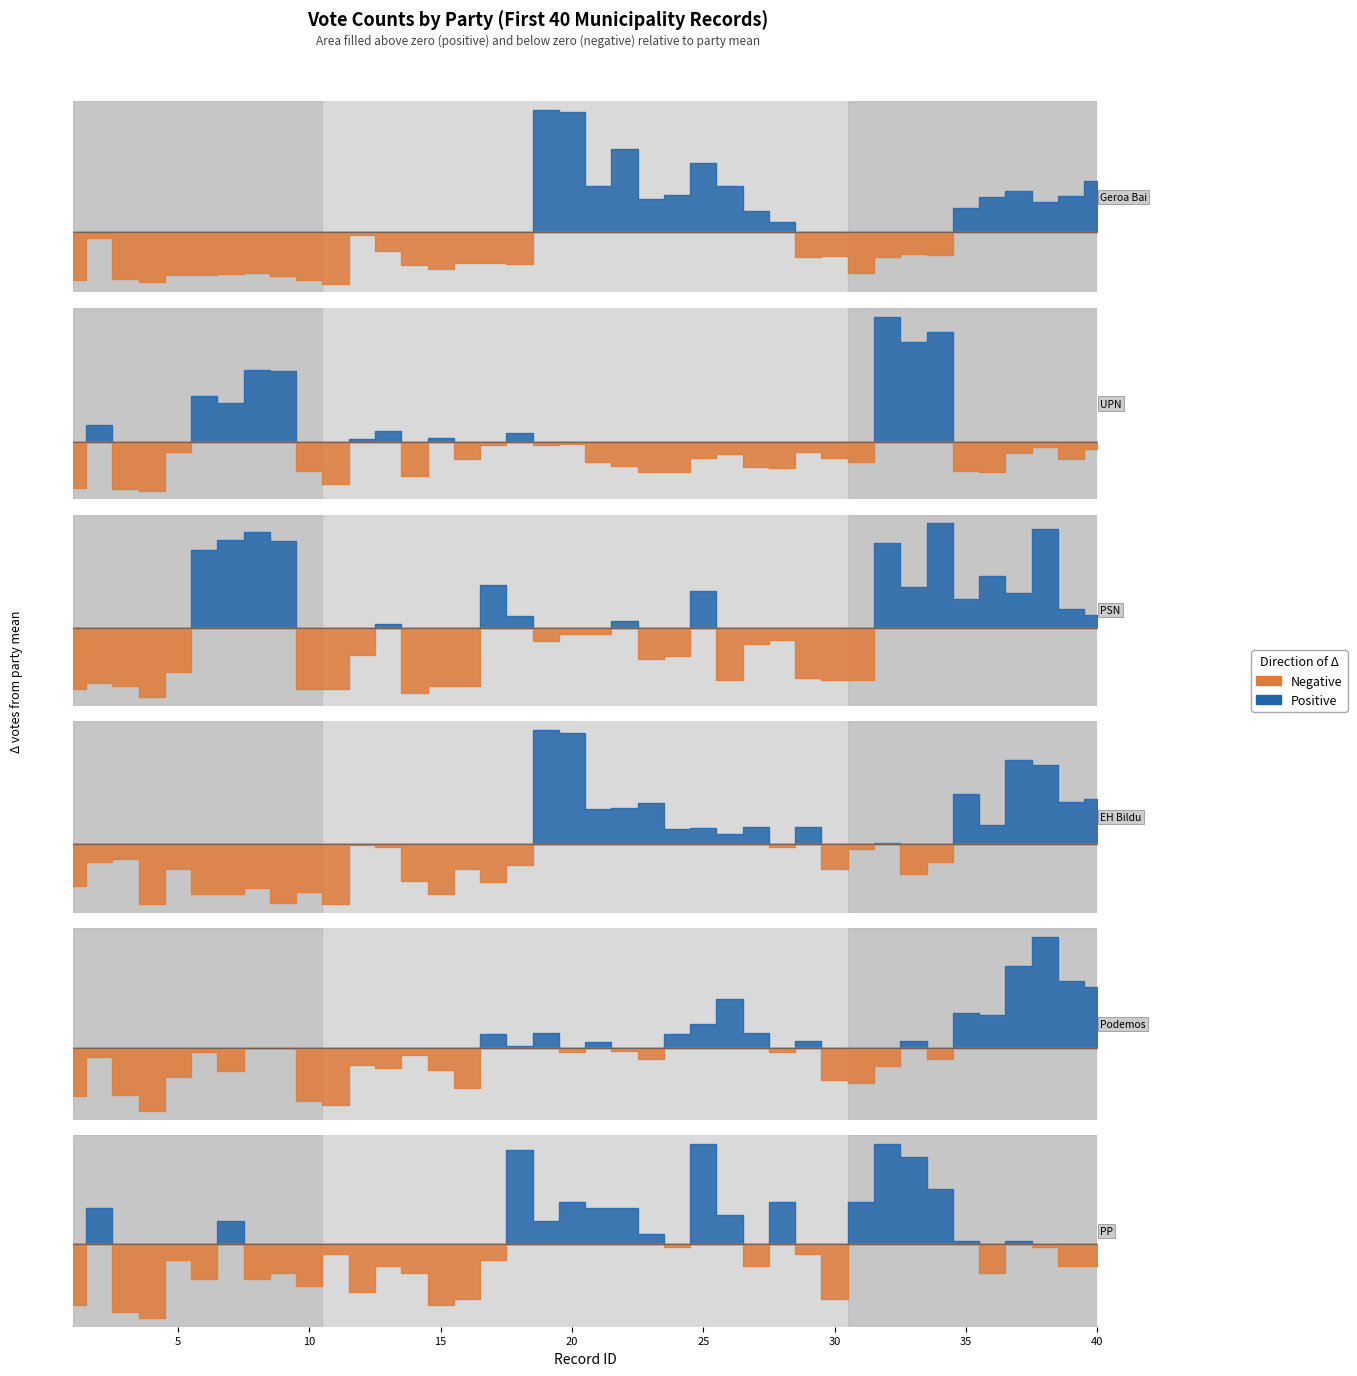

Rank the series by their maximum value, from highest to lowest.

UPN, Geroa Bai, EH Bildu, Podemos, PSN, PP